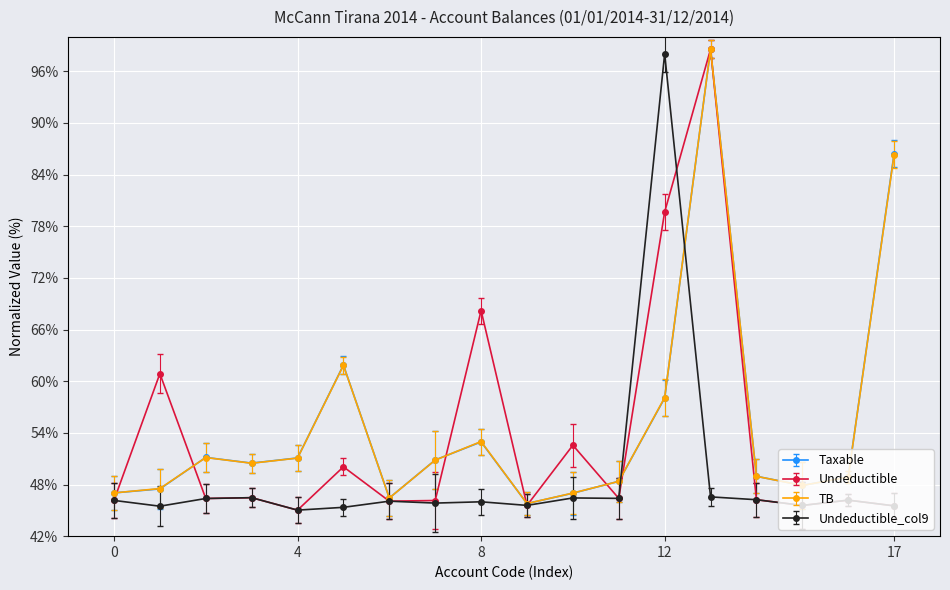

At how many categories does at least one series exceed 78?

3